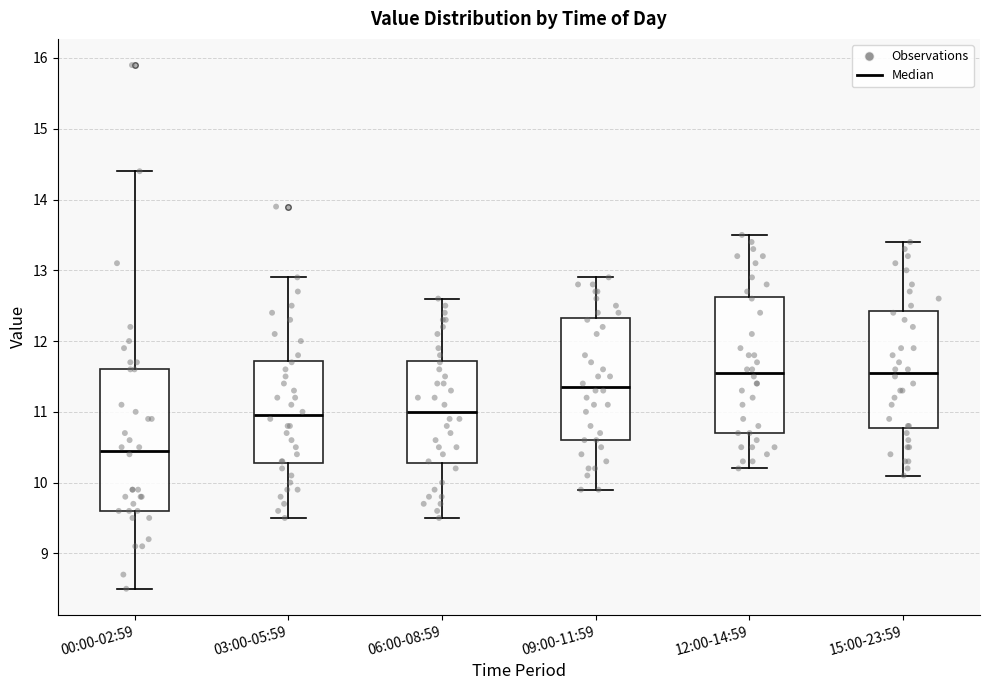

Reading left to right, transcribe this box plot: for each box, give where its median line is, the range the box spans, and where its two whiskers end, as read against the y-axis. The values are not printed on the chart, so give them approximately, as read against the axis.

00:00-02:59: median 10.5, box 9.6 to 11.6, whiskers 8.5 to 14.4
03:00-05:59: median 11.0, box 10.3 to 11.7, whiskers 9.5 to 12.9
06:00-08:59: median 11.0, box 10.3 to 11.7, whiskers 9.5 to 12.6
09:00-11:59: median 11.4, box 10.6 to 12.3, whiskers 9.9 to 12.9
12:00-14:59: median 11.6, box 10.7 to 12.6, whiskers 10.2 to 13.5
15:00-23:59: median 11.6, box 10.8 to 12.4, whiskers 10.1 to 13.4